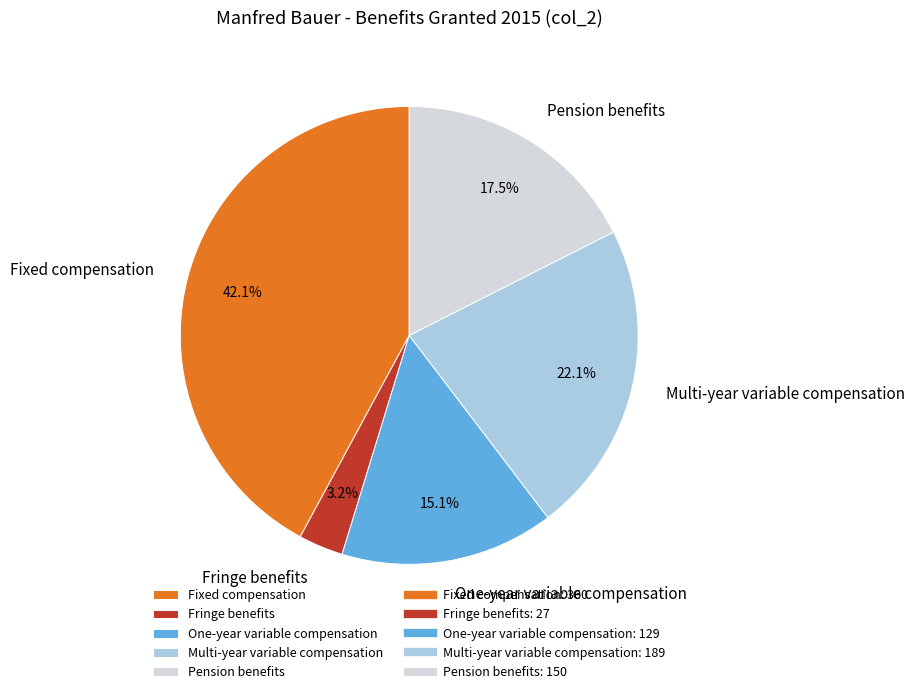

What is the total percentage of Multi-year variable compensation and One-year variable compensation?

37.2%